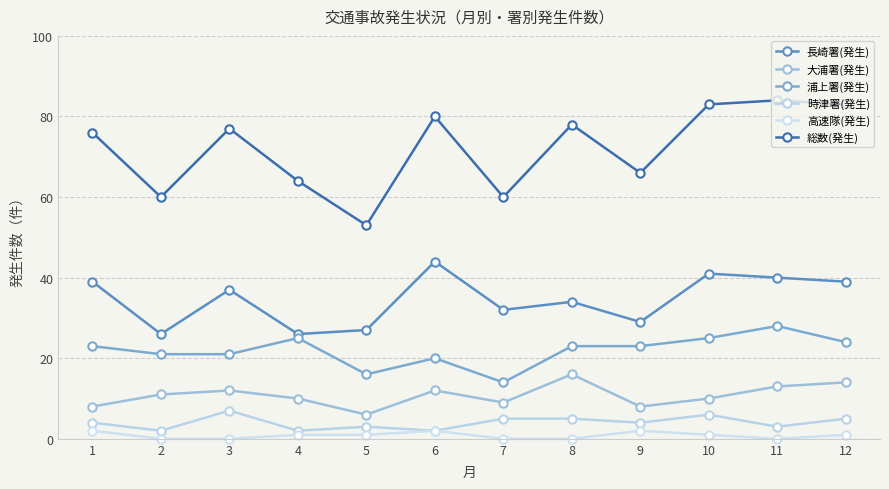

What is the value of the 大浦署(発生) point at the 1st from the left?

8